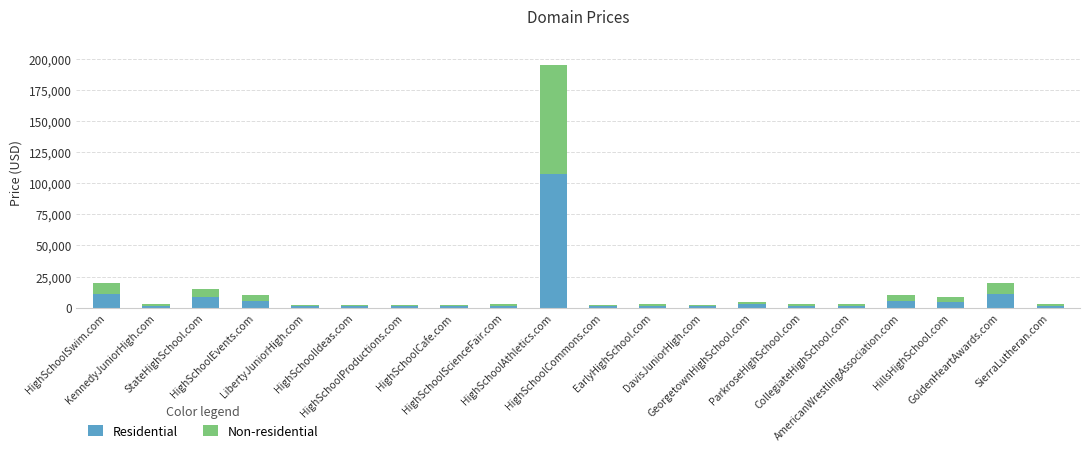

What is the difference between the maximum and second lowest values in the Residential series?

106150.0